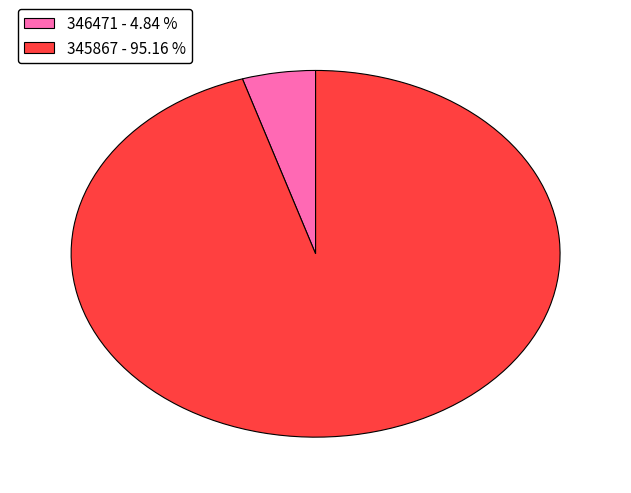

Which slice represents more than half of the pie?

345867